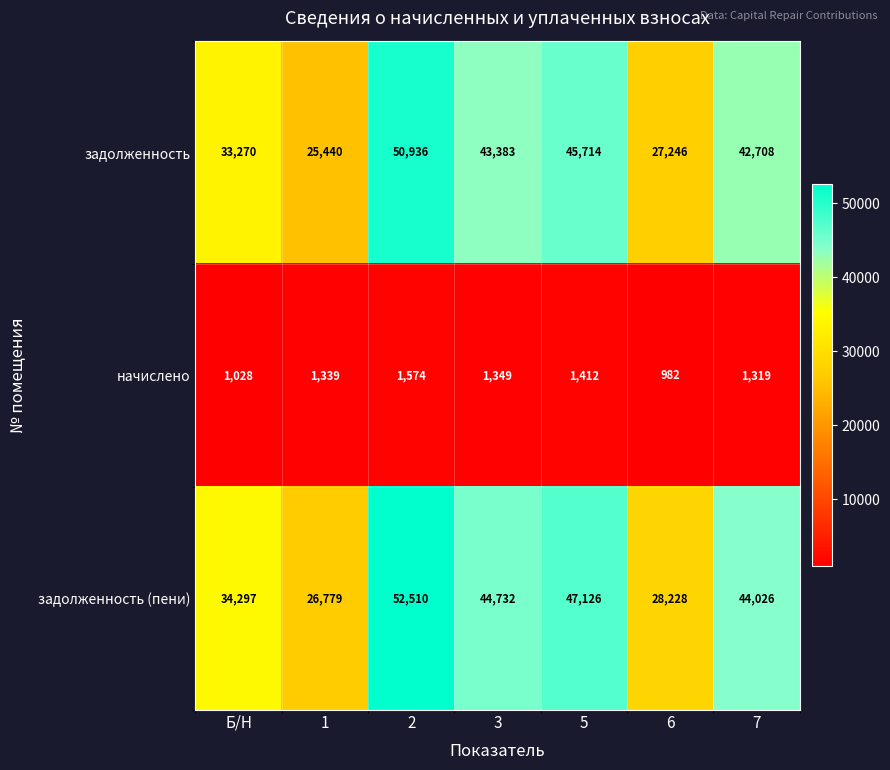

True or false: задолженность has a value of 11846 at 2.

False